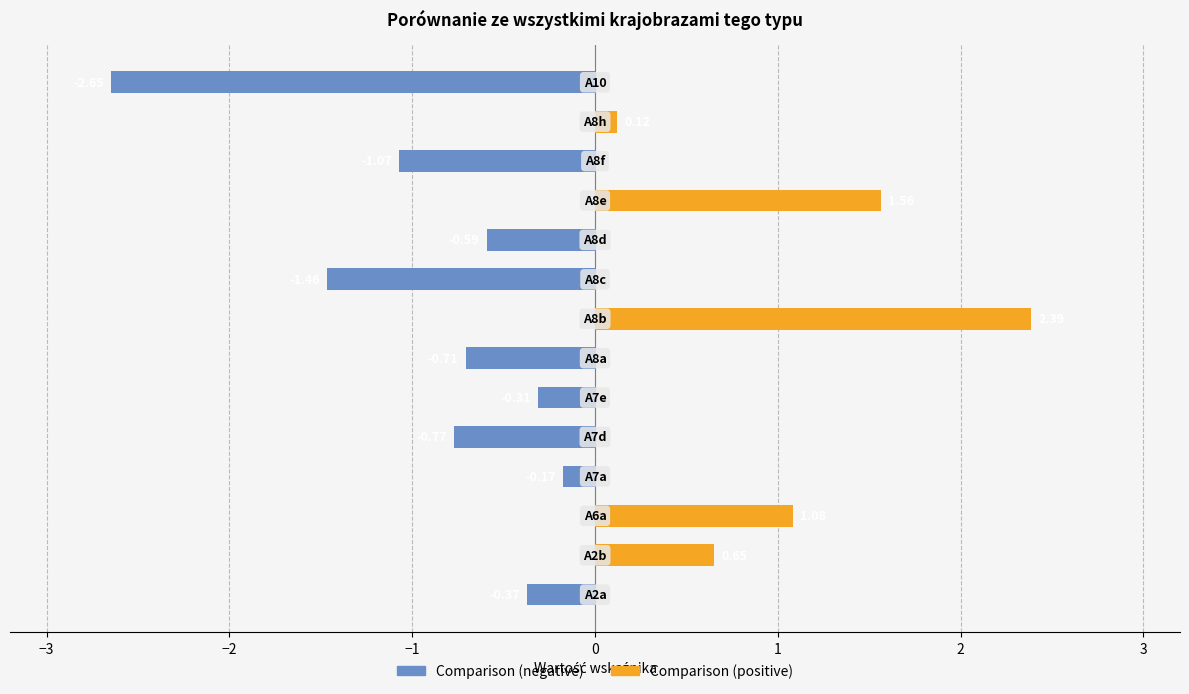

Rank the series by their maximum value, from highest to lowest.

Comparison (positive), Comparison (negative)